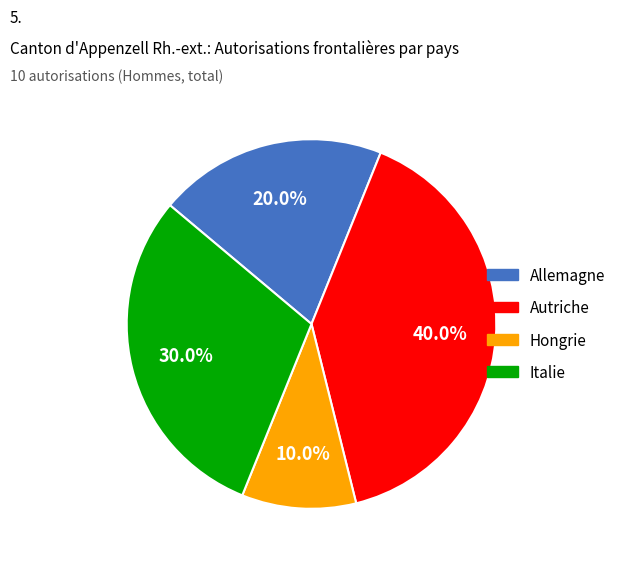

Do Italie and Autriche together represent more than half of the pie?

Yes